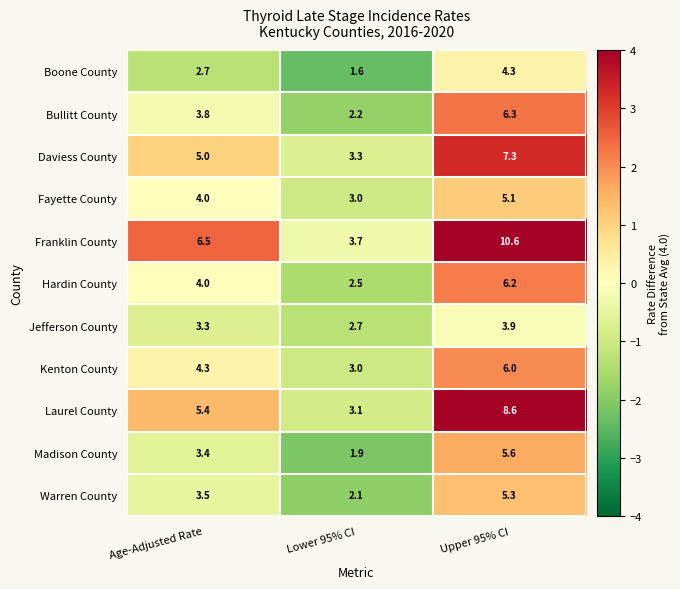

Rank the categories by Laurel County value from highest to lowest.

Upper 95% CI, Age-Adjusted Rate, Lower 95% CI